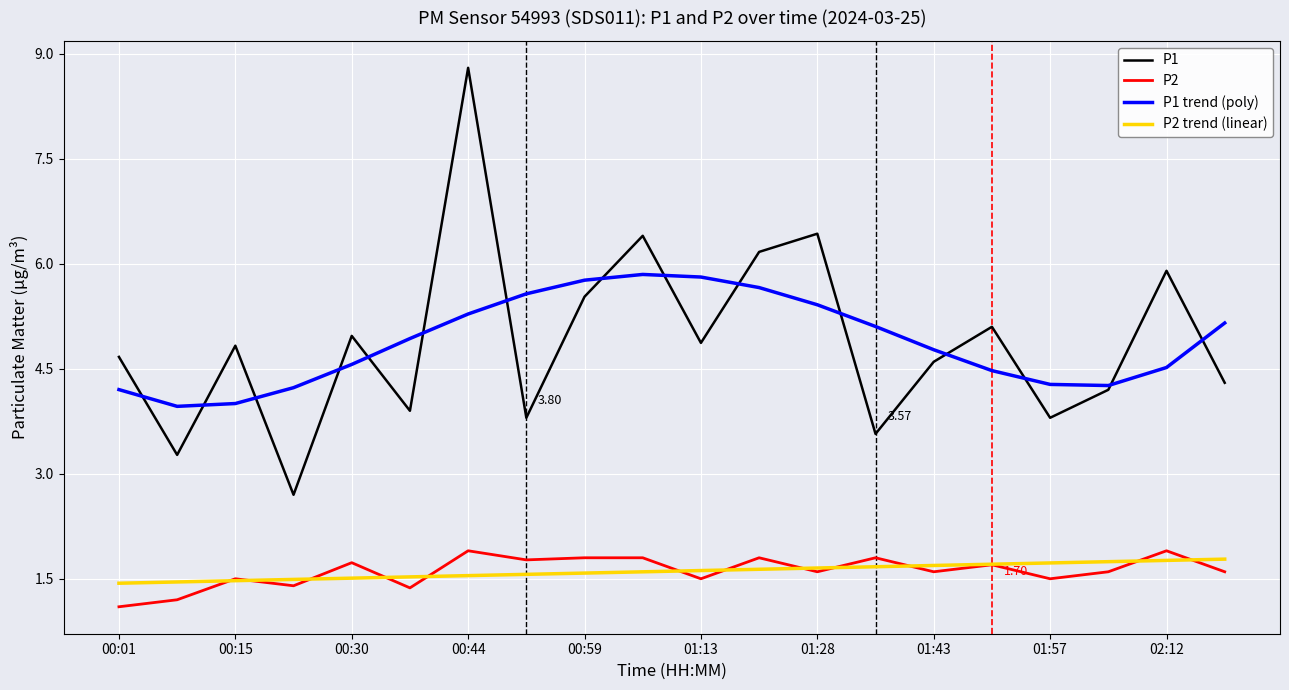

True or false: P1 trend (poly) and P2 trend (linear) cross at least once.

False